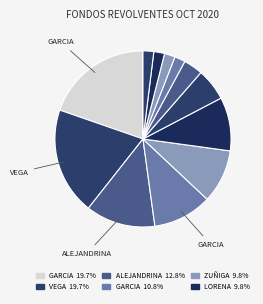

To the nearest percent, what is the average slice percentage?

8%